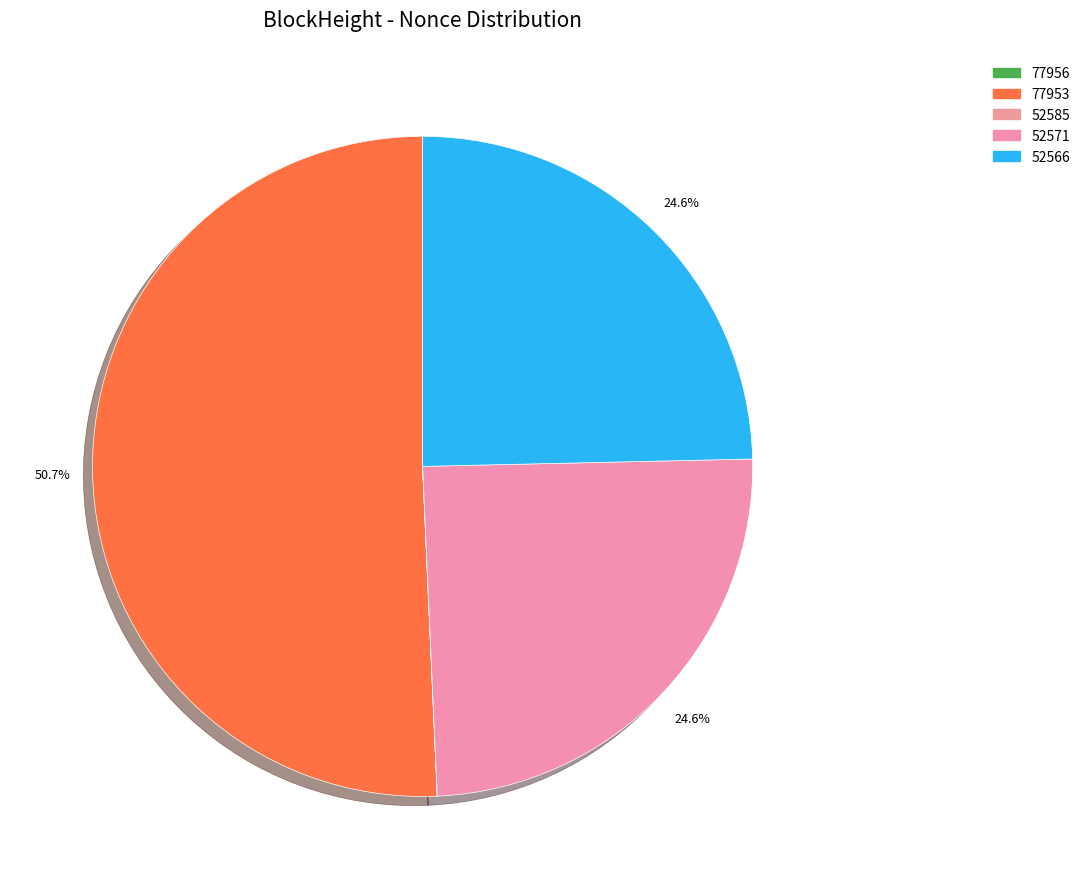

Rank the categories by value from lowest to highest.

52585, 77956, 52566, 52571, 77953